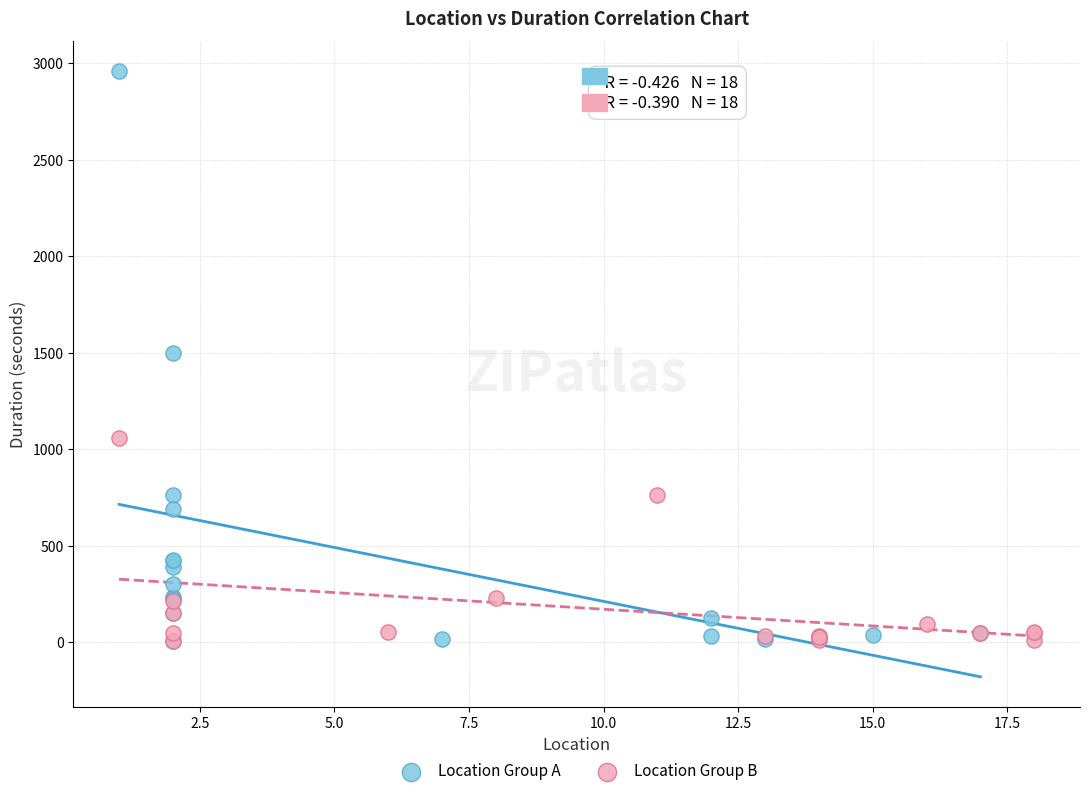

Which series contains the highest Y value?

Location Group A